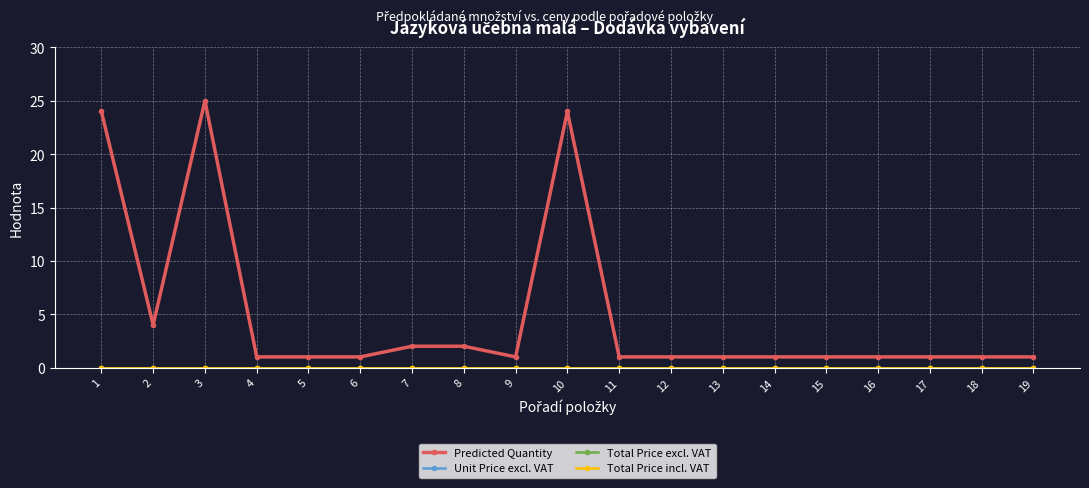

Does the chart have visible grid lines?

Yes